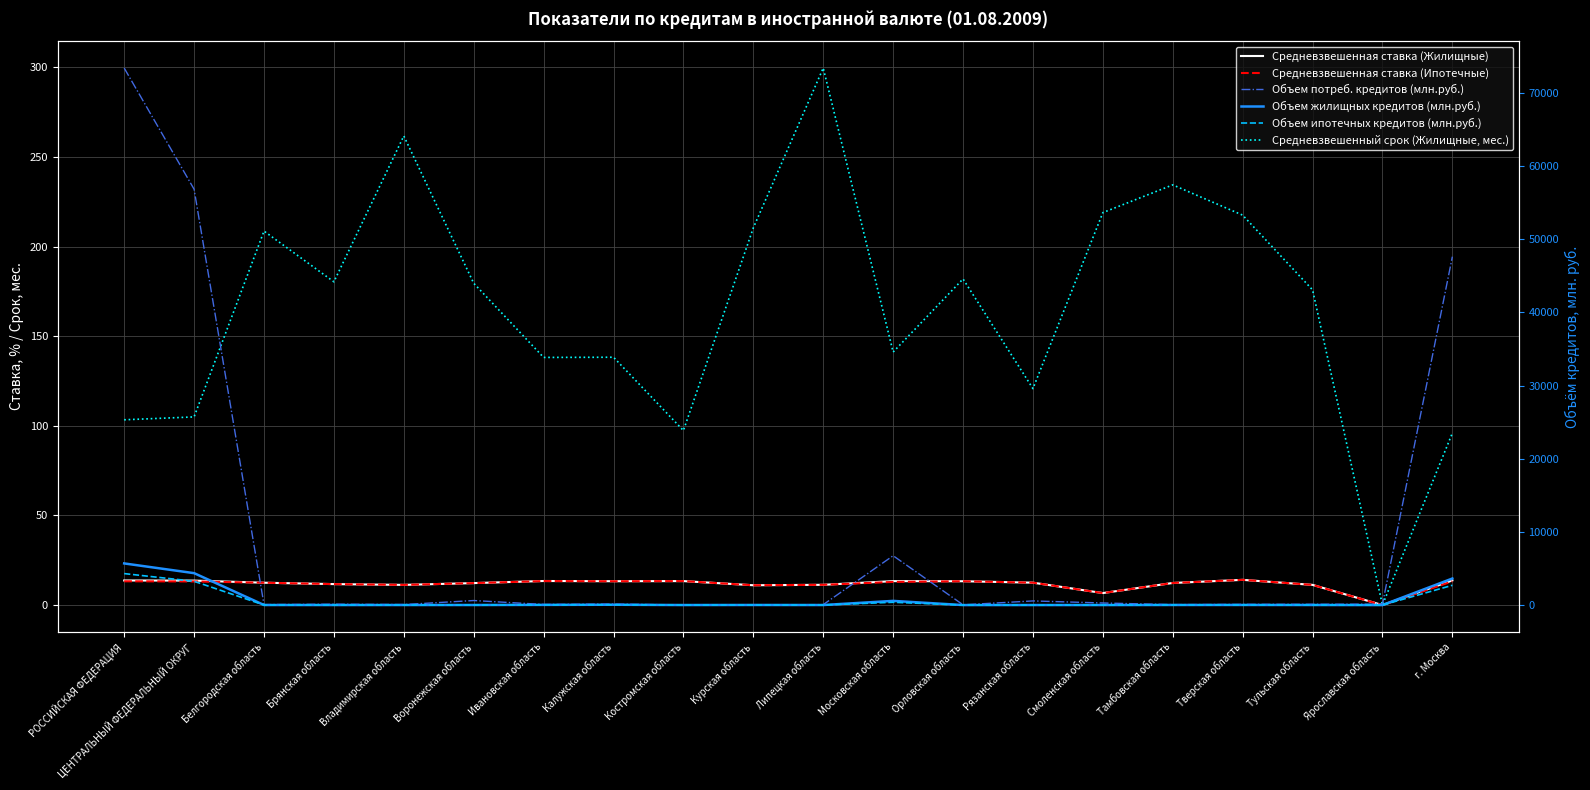

At which category is the sum across all series the highest?

РОССИЙСКАЯ ФЕДЕРАЦИЯ